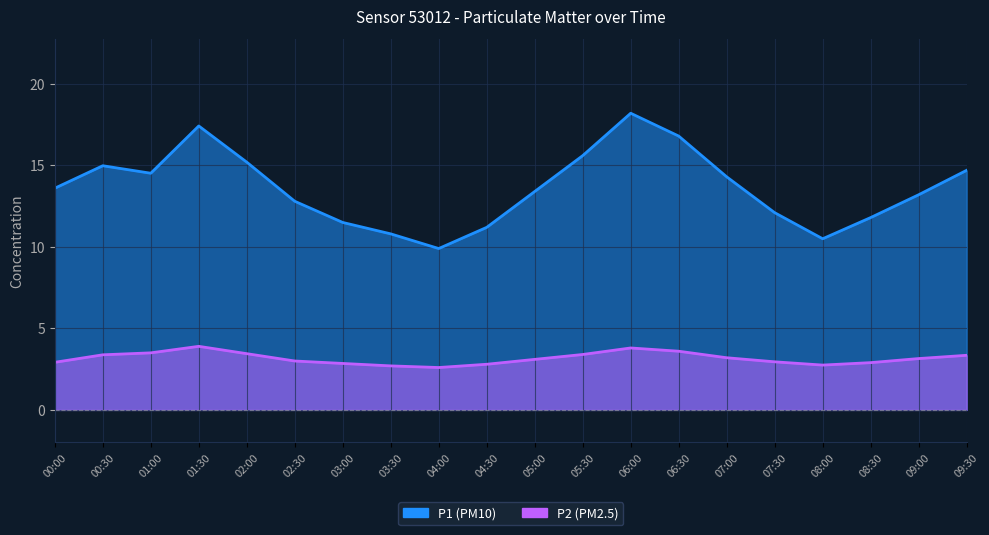

Reading left to right, list all the values displayed in this chart.

P1: 00:00=13.6	00:30=15.0	01:00=14.5	01:30=17.4	02:00=15.2	02:30=12.8	03:00=11.5	03:30=10.8	04:00=9.9	04:30=11.2	05:00=13.4	05:30=15.6	06:00=18.2	06:30=16.8	07:00=14.3	07:30=12.1	08:00=10.5	08:30=11.8	09:00=13.2	09:30=14.7
P2: 00:00=2.9	00:30=3.4	01:00=3.5	01:30=3.9	02:00=3.5	02:30=3.0	03:00=2.9	03:30=2.7	04:00=2.6	04:30=2.8	05:00=3.1	05:30=3.4	06:00=3.8	06:30=3.6	07:00=3.2	07:30=3.0	08:00=2.8	08:30=2.9	09:00=3.1	09:30=3.4